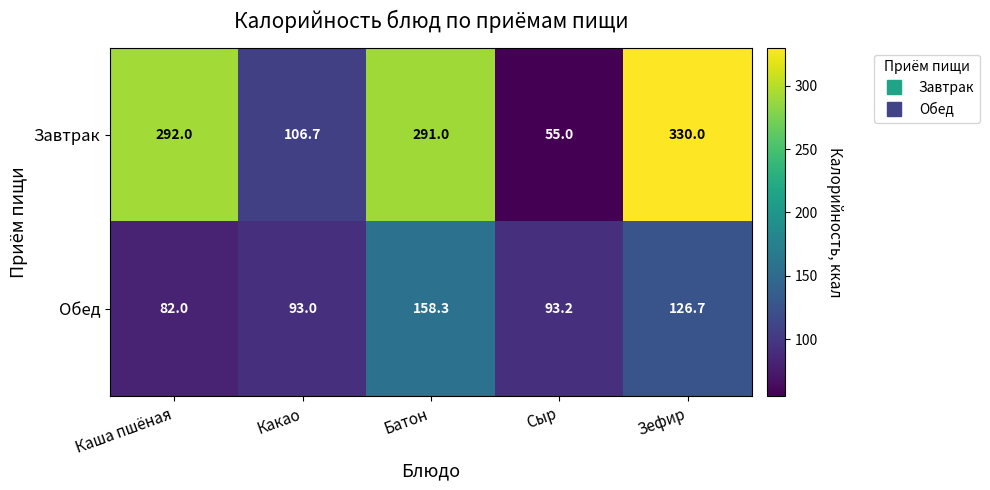

Rank the series at Зефир from lowest to highest value.

Обед, Завтрак